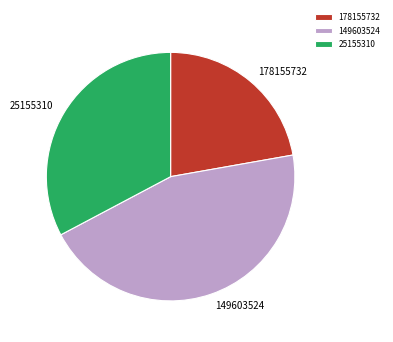

Between 149603524 and 178155732, which is larger?

149603524